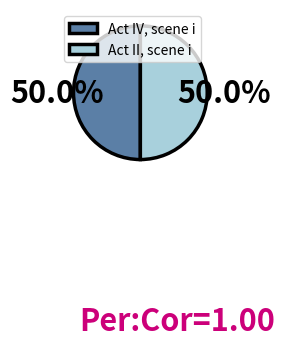

What percentage is the Act II, scene i slice, to the nearest percent?

50%